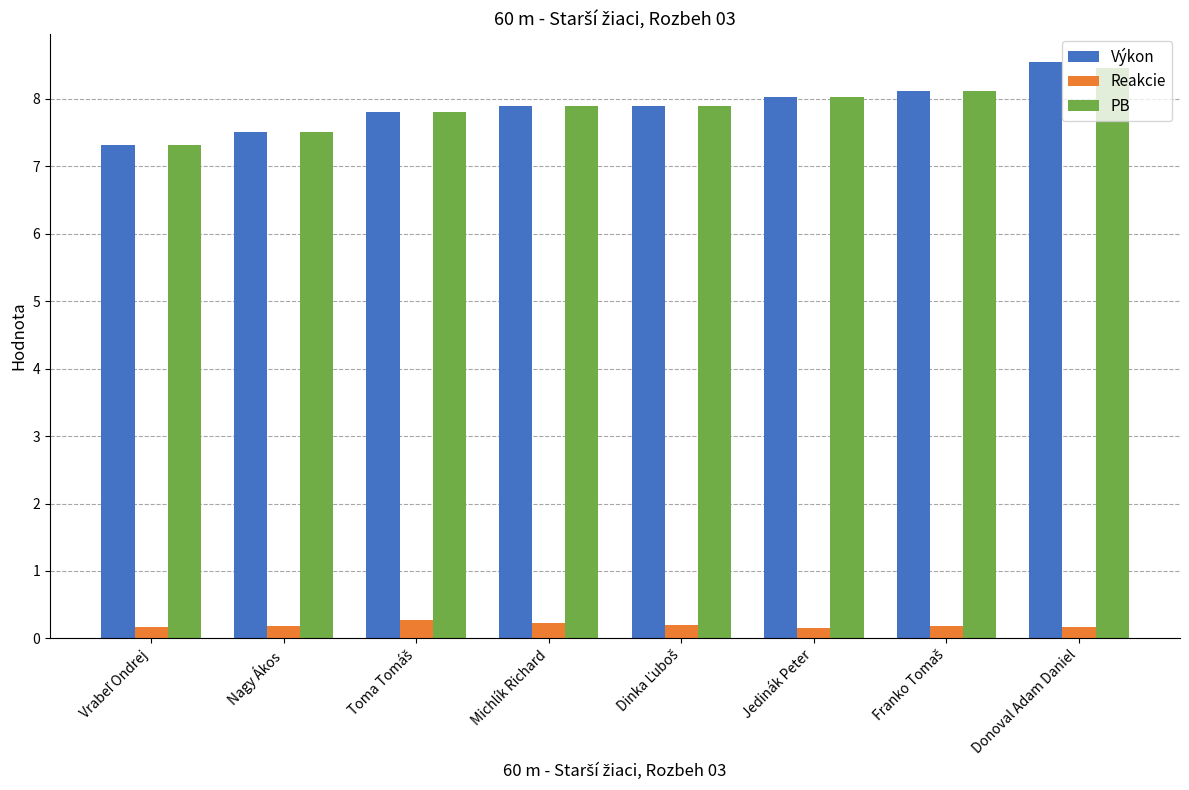

Is it true that Výkon equals 3.1 at Donoval Adam Daniel?

False